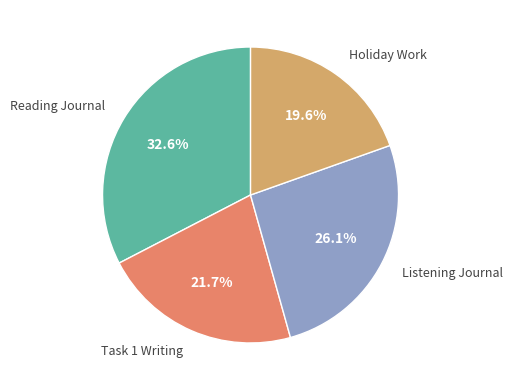

Is there any slice that represents more than half of the pie?

No